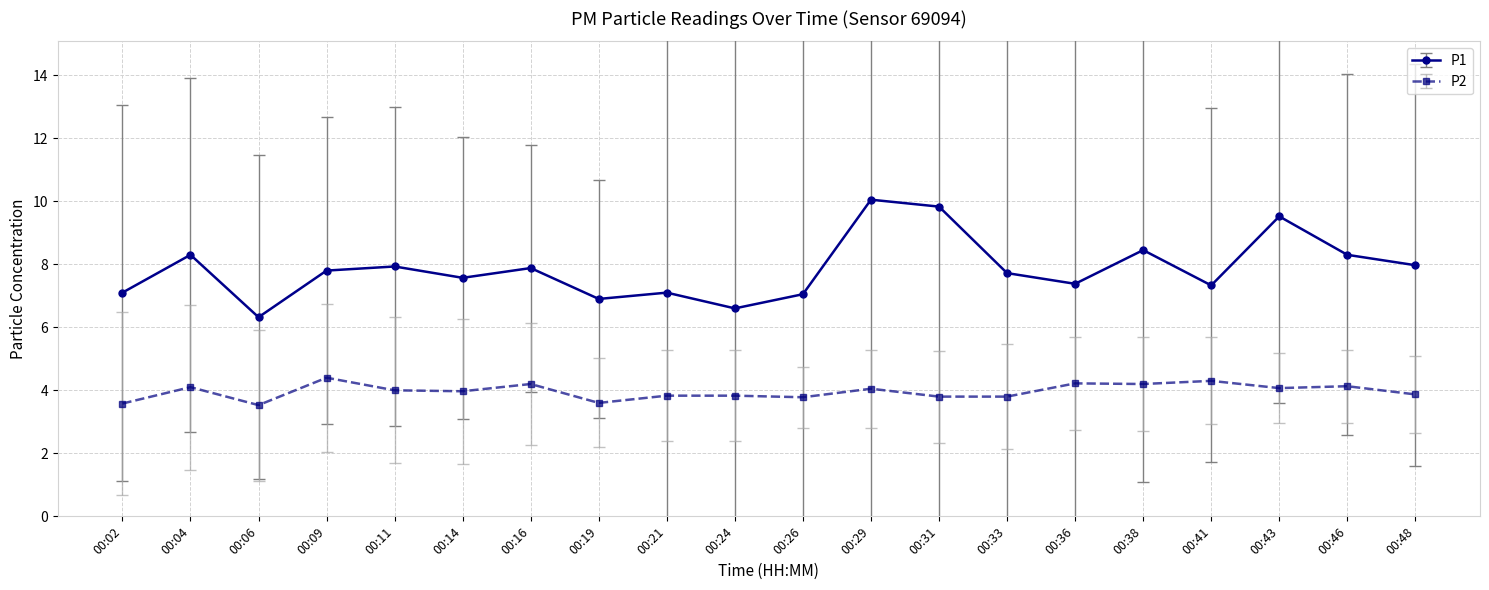

True or false: P1 and P2 intersect in this chart.

False